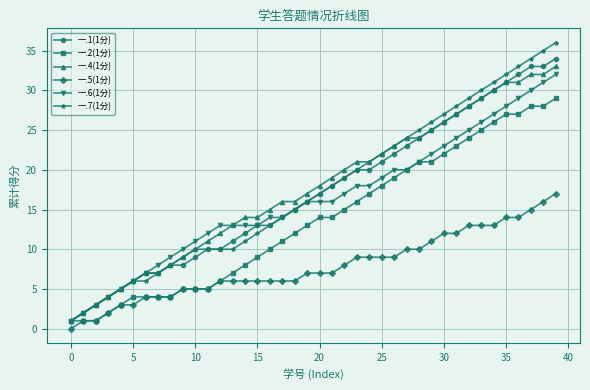

Reading left to right, list all the values displayed in this chart.

一.1(1分): 1	2	3	4	5	6	7	7	8	8	9	10	10	11	12	13	13	14	15	16	17	18	19	20	20	21	22	23	24	25	26	27	28	29	30	31	32	33	33	34
一.2(1分): 1	1	1	2	3	4	4	4	4	5	5	5	6	7	8	9	10	11	12	13	14	14	15	16	17	18	19	20	21	21	22	23	24	25	26	27	27	28	28	29
一.4(1分): 1	2	3	4	5	6	7	7	8	9	10	11	12	13	14	14	15	16	16	17	18	19	20	21	21	22	23	24	24	25	26	27	28	29	30	31	31	32	32	33
一.5(1分): 0	1	1	2	3	3	4	4	4	5	5	5	6	6	6	6	6	6	6	7	7	7	8	9	9	9	9	10	10	11	12	12	13	13	13	14	14	15	16	17
一.6(1分): 1	2	3	4	5	6	7	8	9	10	11	12	13	13	13	13	14	14	15	16	16	16	17	18	18	19	20	20	21	22	23	24	25	26	27	28	29	30	31	32
一.7(1分): 1	2	3	4	5	6	6	7	8	9	10	10	10	10	11	12	13	14	15	16	17	18	19	20	21	22	23	24	25	26	27	28	29	30	31	32	33	34	35	36